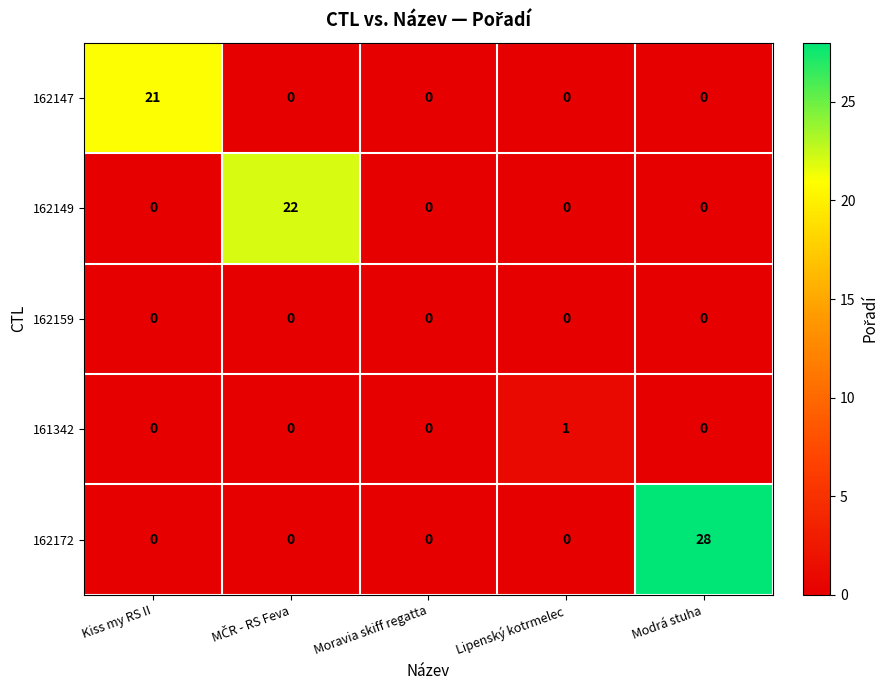

Which series has the widest spread of values?

162172